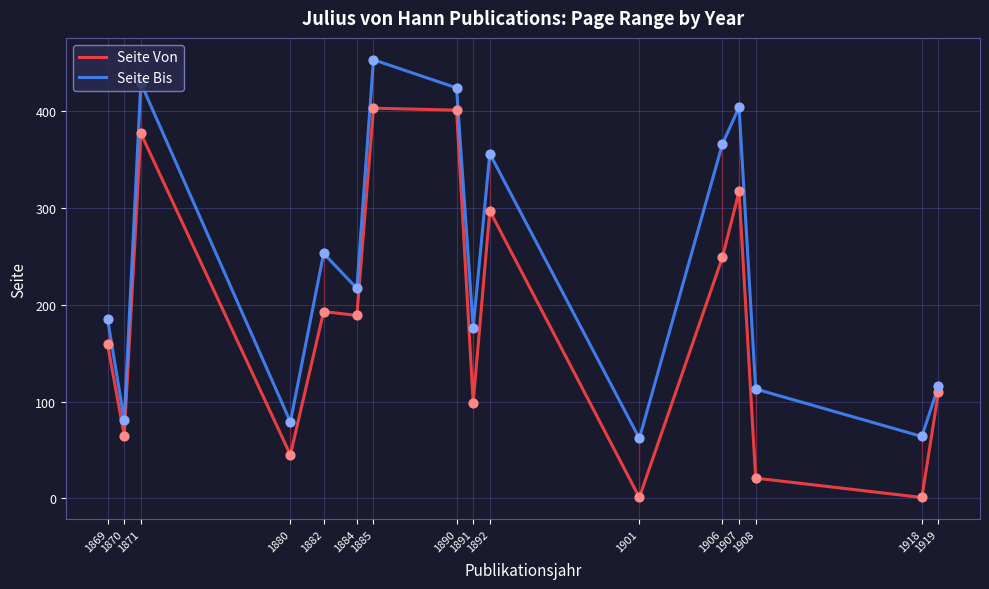

What are all the series names shown in the legend?

Seite Von, Seite Bis